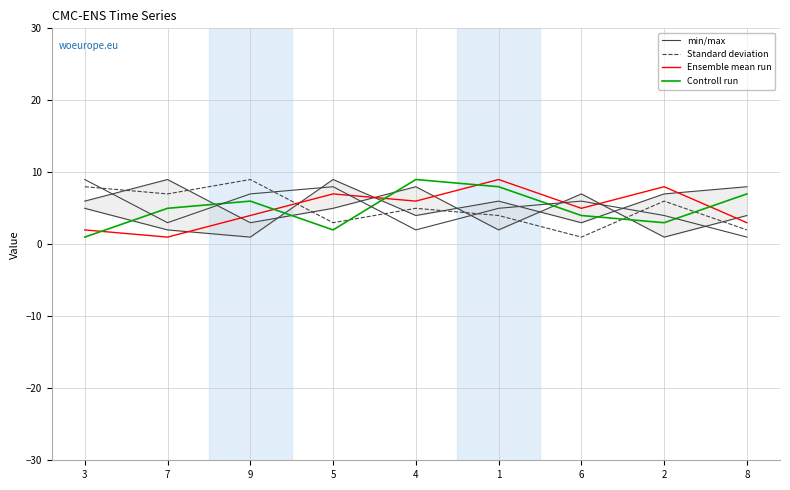

Does the chart have visible grid lines?

Yes